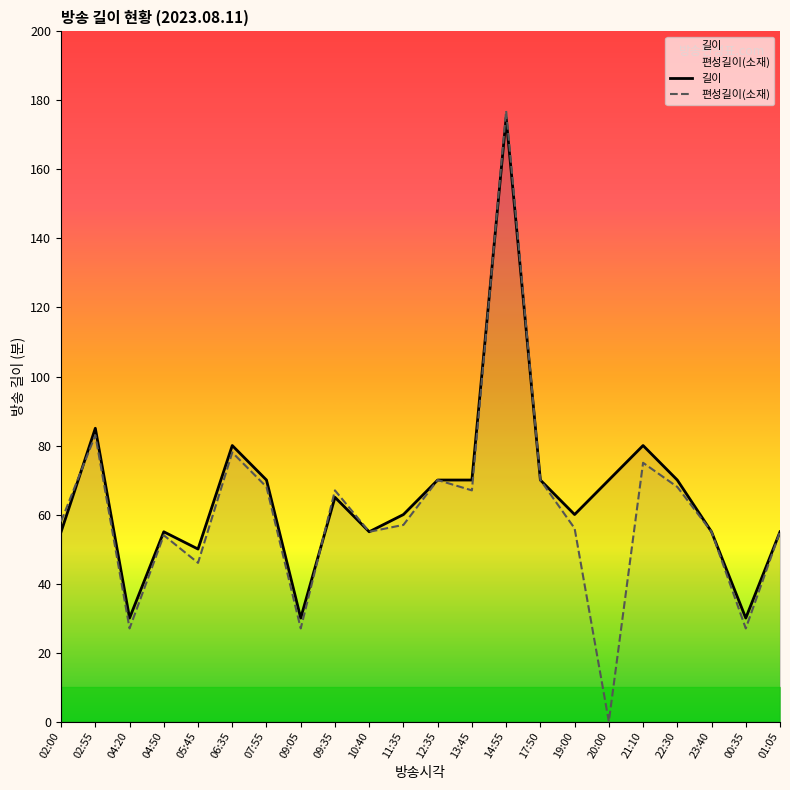

What are all the series names shown in the legend?

길이, 편성길이(소재)